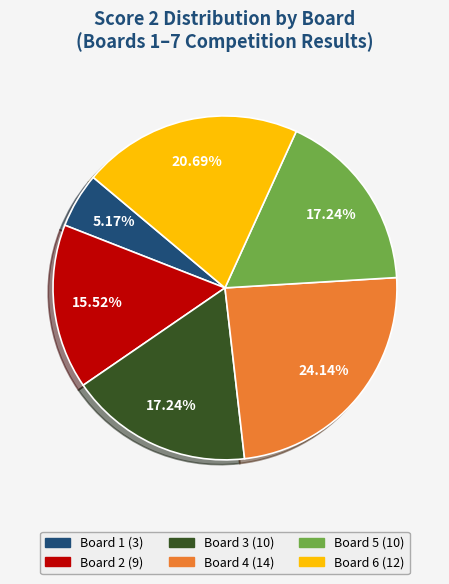

Is there any slice that represents more than half of the pie?

No